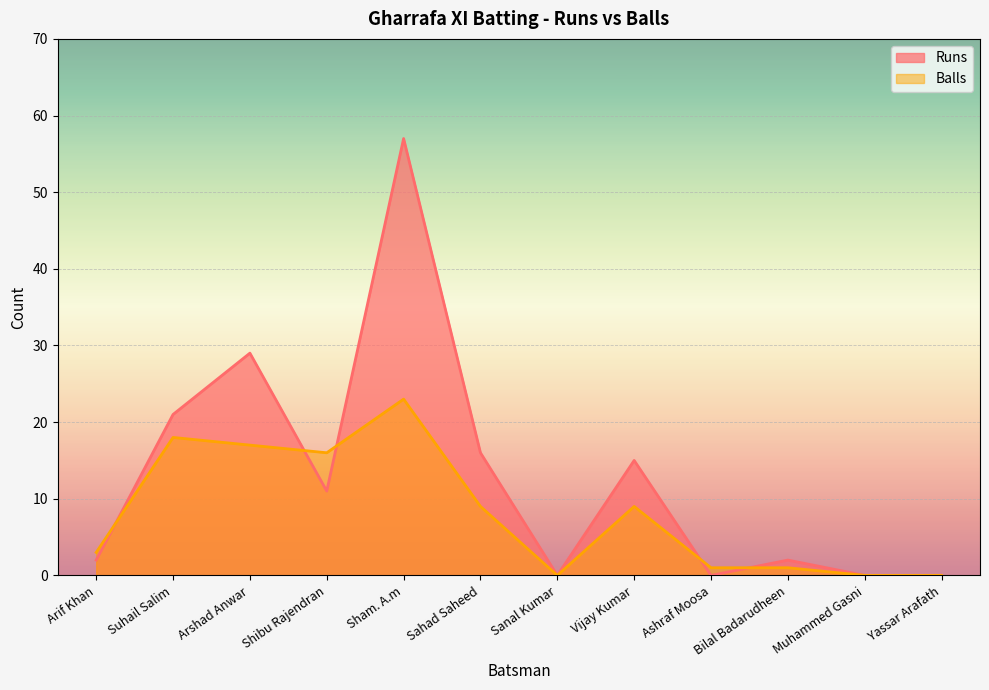

At which label does Runs reach its minimum?

Sanal Kumar